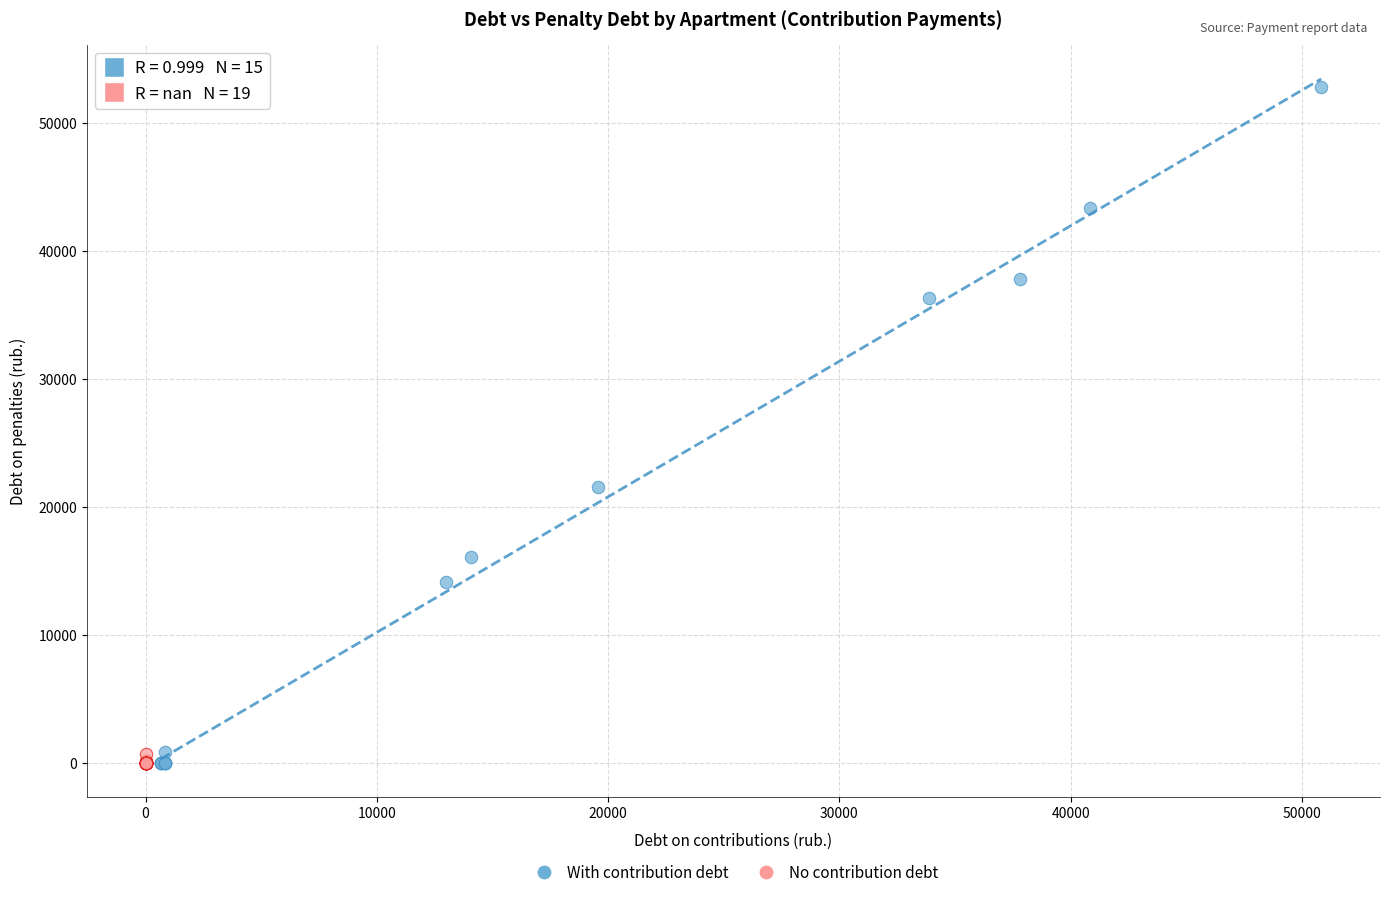

What are all the series names shown in the legend?

With contribution debt, No contribution debt